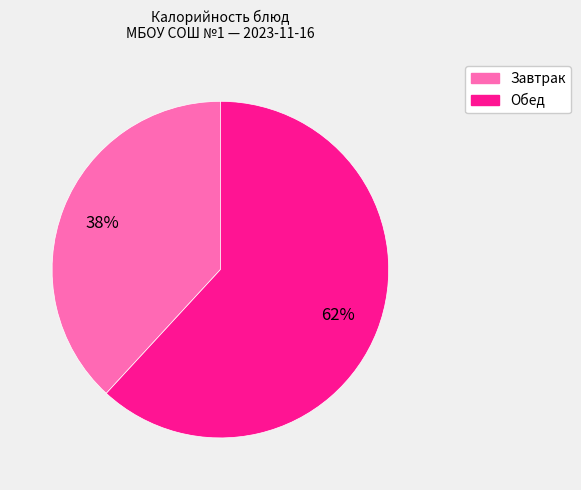

Which slice is the smallest?

Завтрак